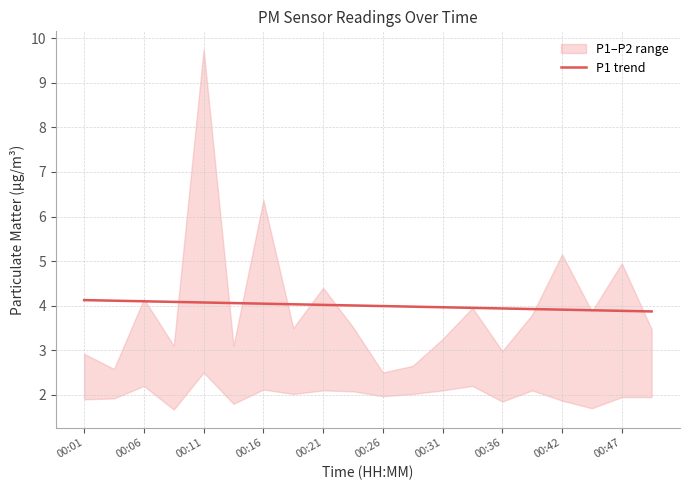

What is the value of the 1st point from the left?

4.1